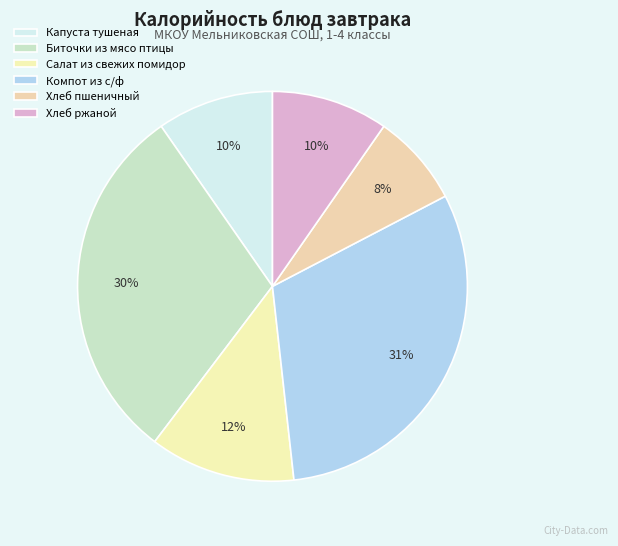

Does any single category account for the majority?

No